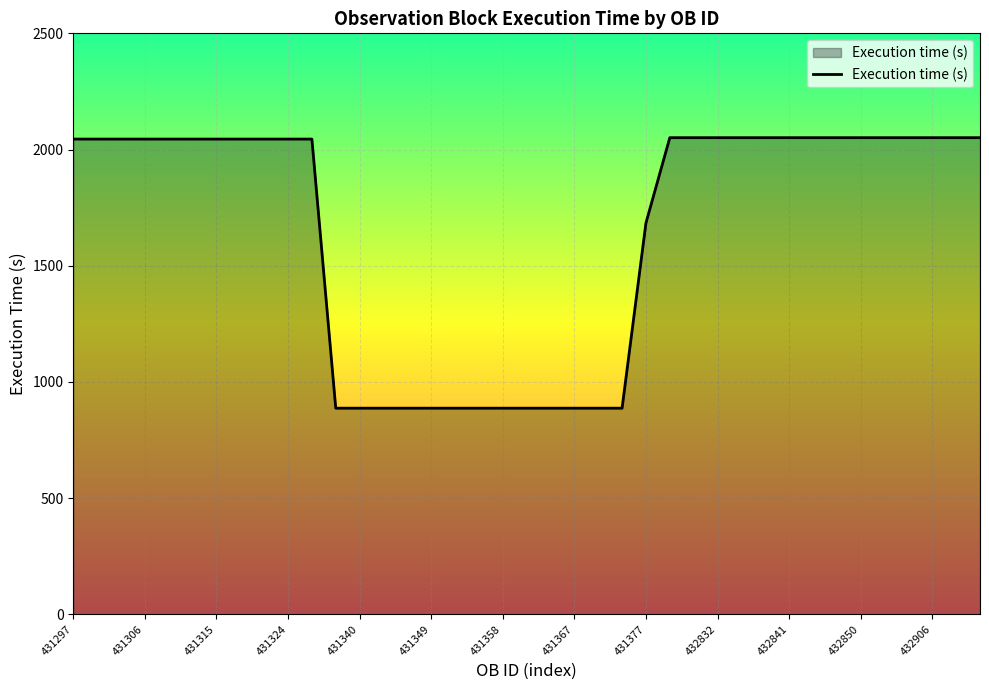

What is the minimum value shown in the chart?

887